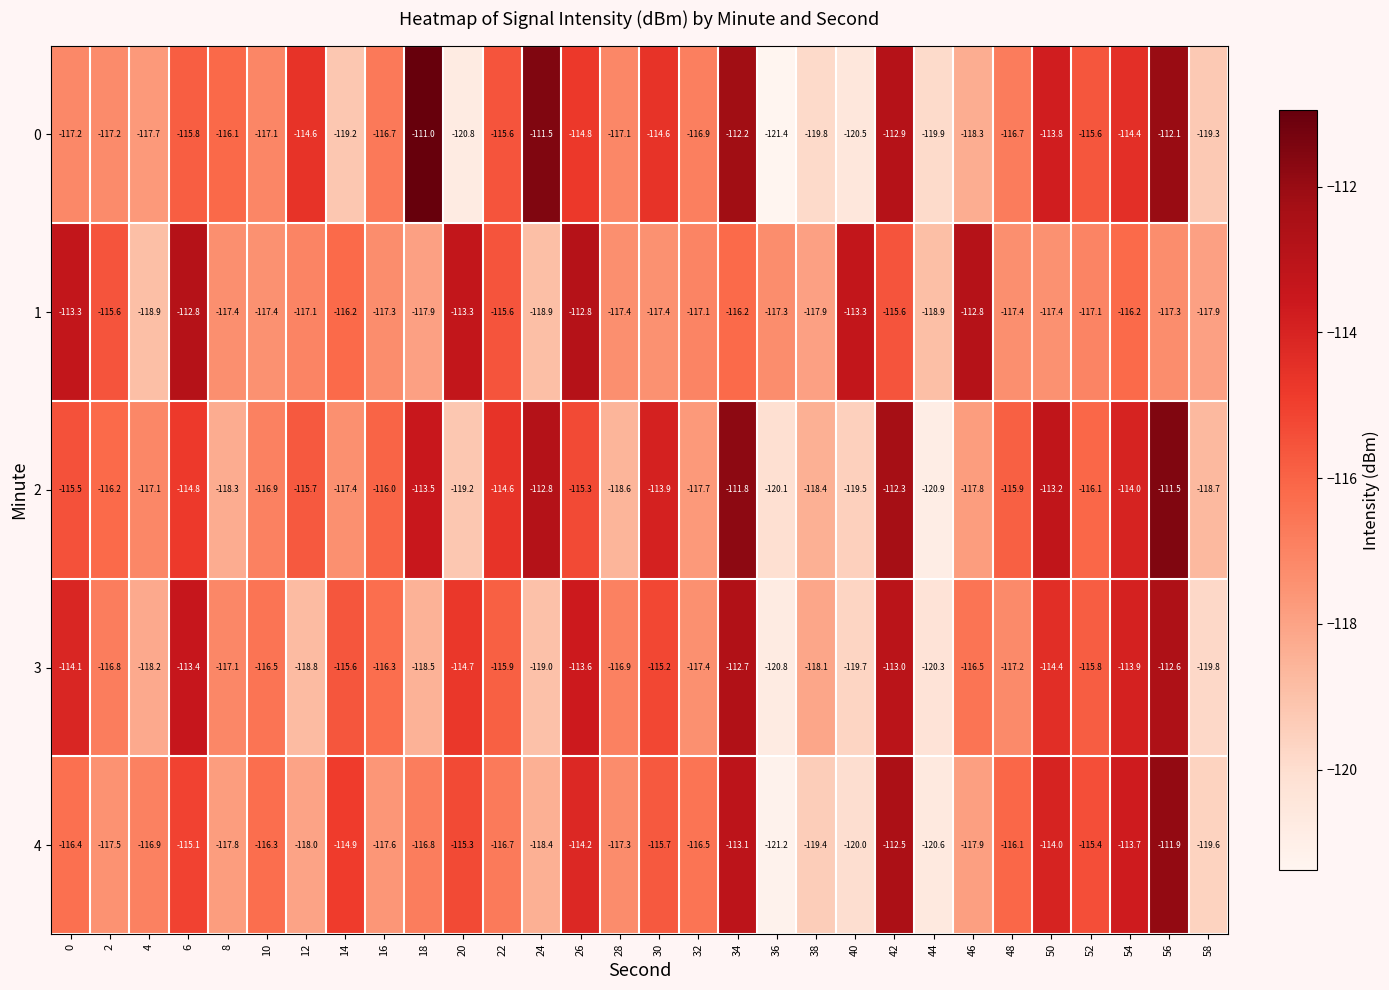

The value of 2 at 8 is -118.3. True or false?

True